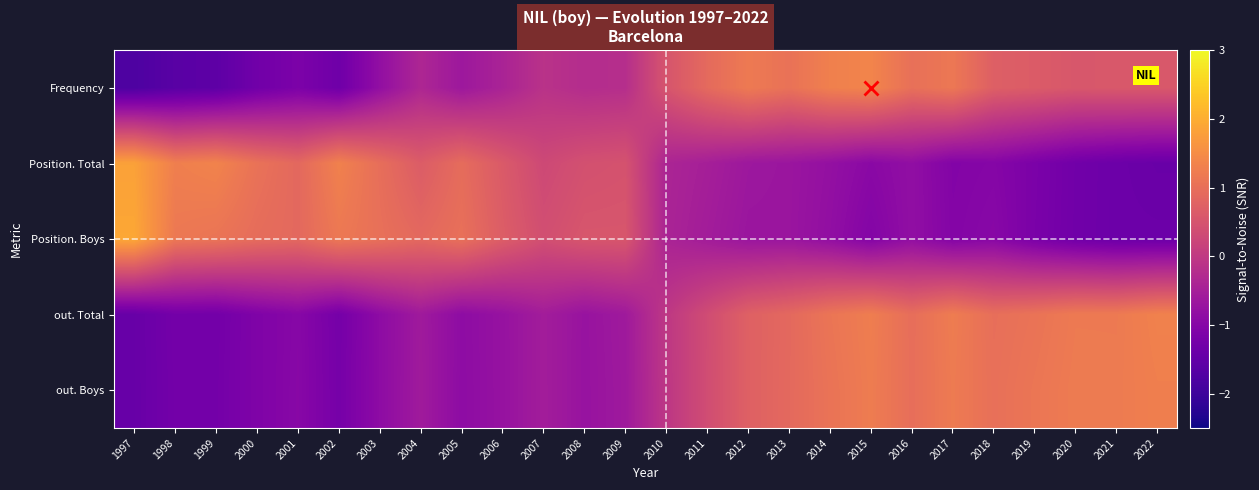

Which has a higher value, 2003 or 2020?

2020